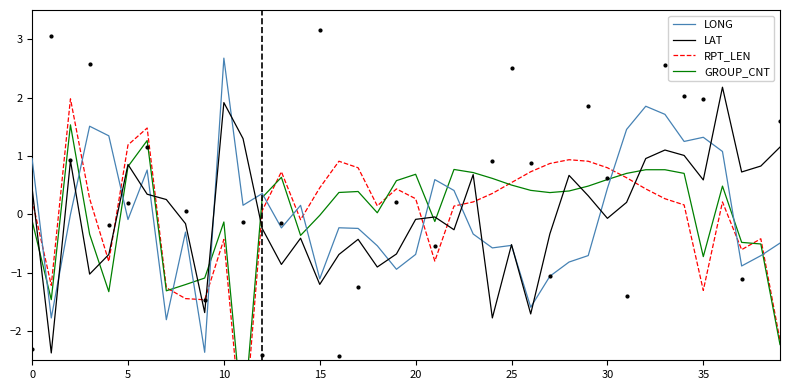

What is the highest value of the LAT series?

2.2